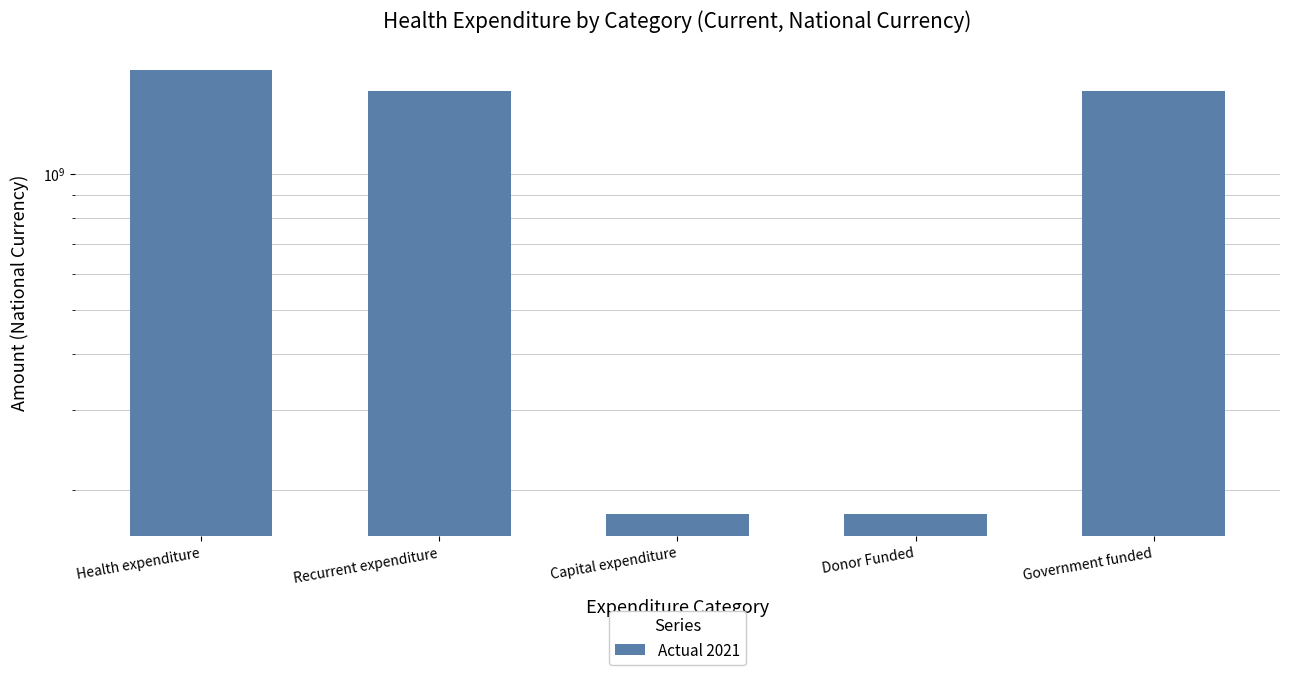

List the labels in order of value, largest first.

Health expenditure, Recurrent expenditure, Government funded, Capital expenditure, Donor Funded